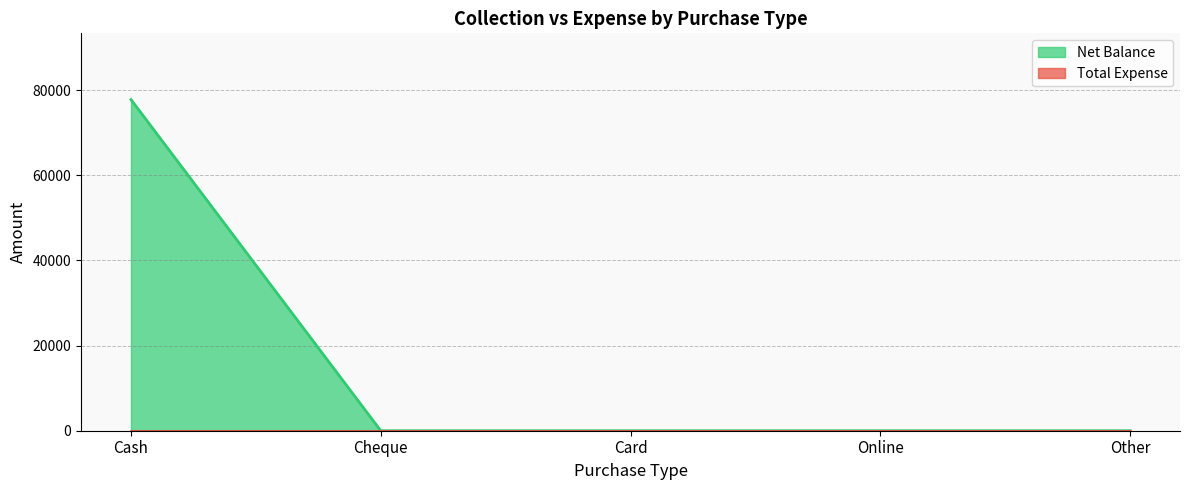

The chart shows a value of 0 at Cheque. True or false?

True